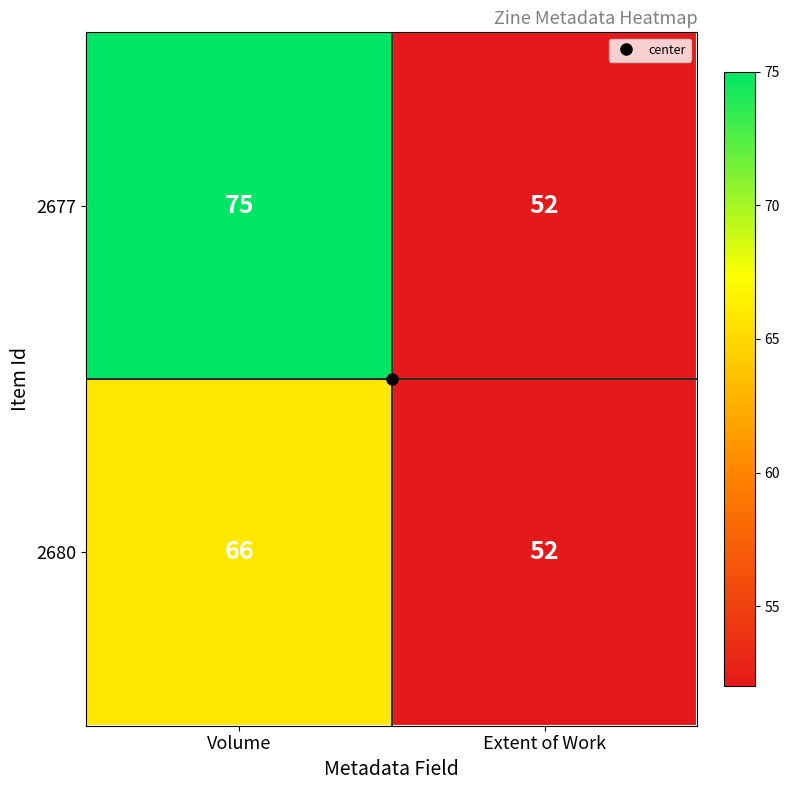

What is the difference between the maximum and minimum values in the 2680 series?

14